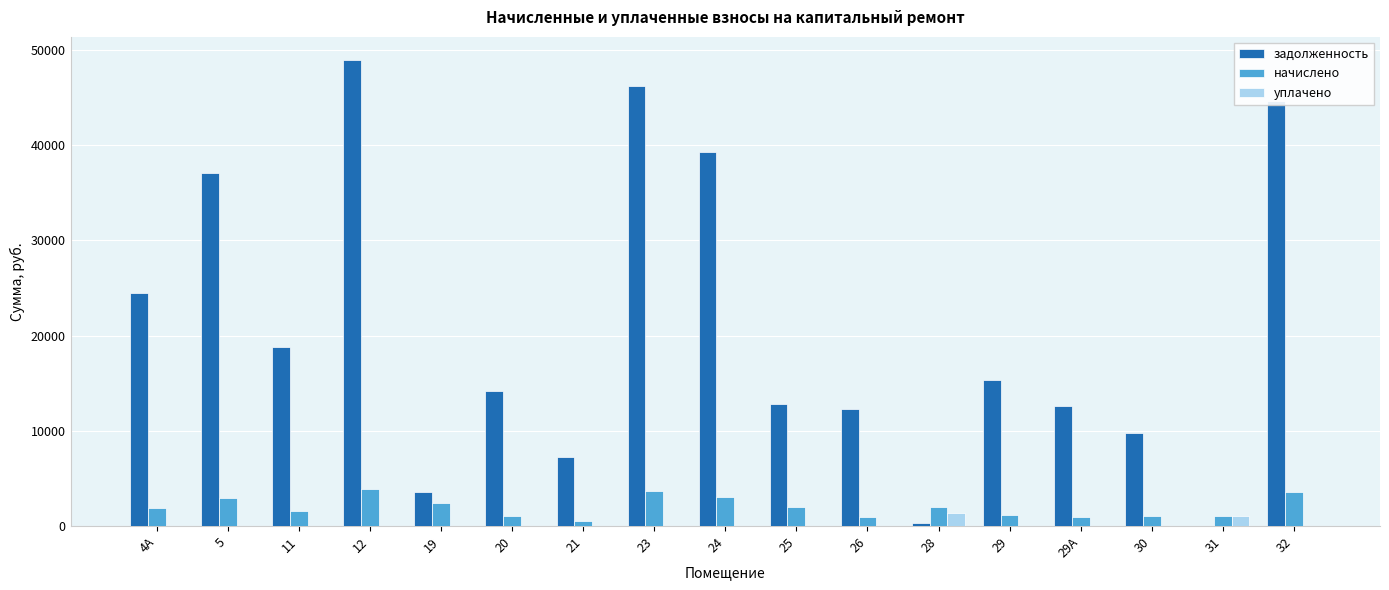

What is the maximum value shown in the chart?

48890.9